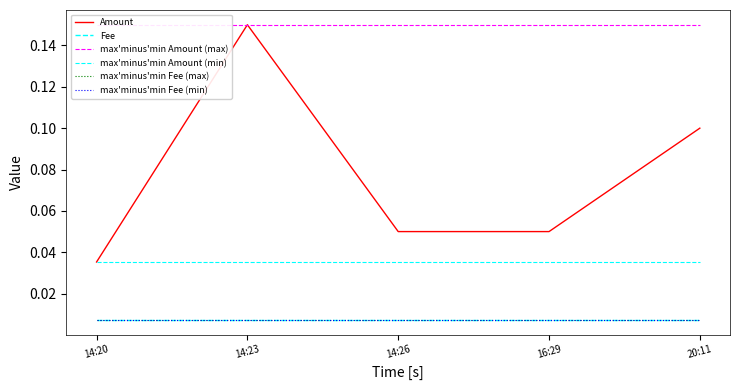

Does the chart display data point markers on the line(s)?

No